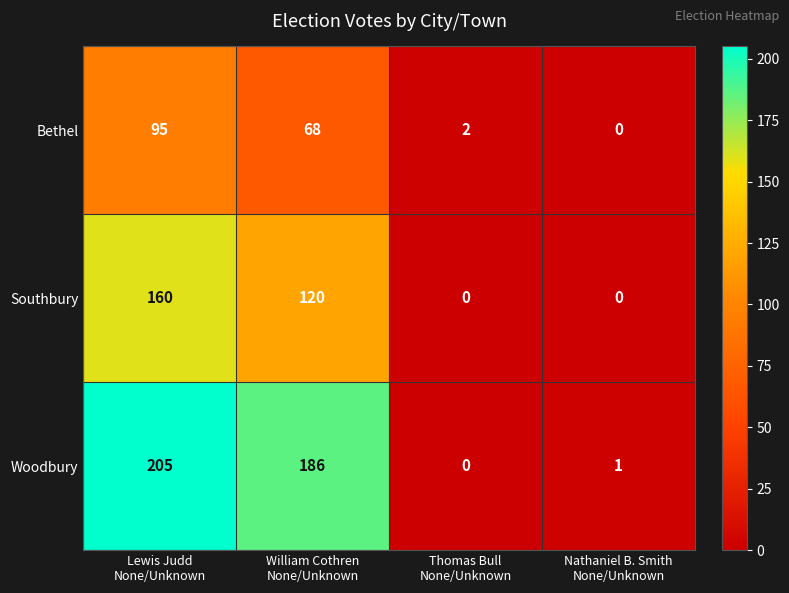

Reading right to left, extract all data points from this chart.

Bethel: 0	2	68	95
Southbury: 0	0	120	160
Woodbury: 1	0	186	205